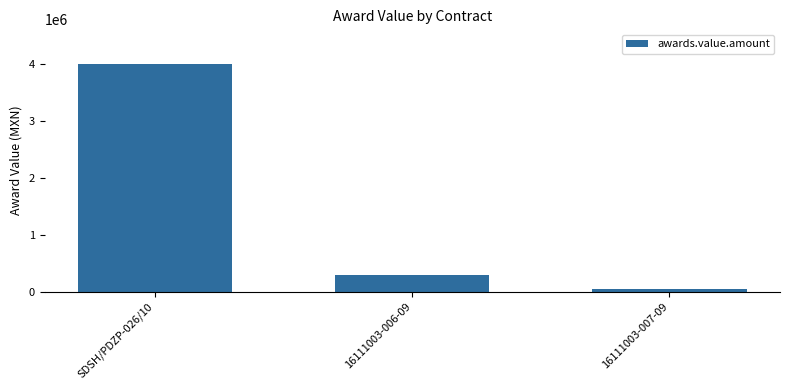

The chart shows a value of 4000500.0 at SDSH/PDZP-026/10. True or false?

True